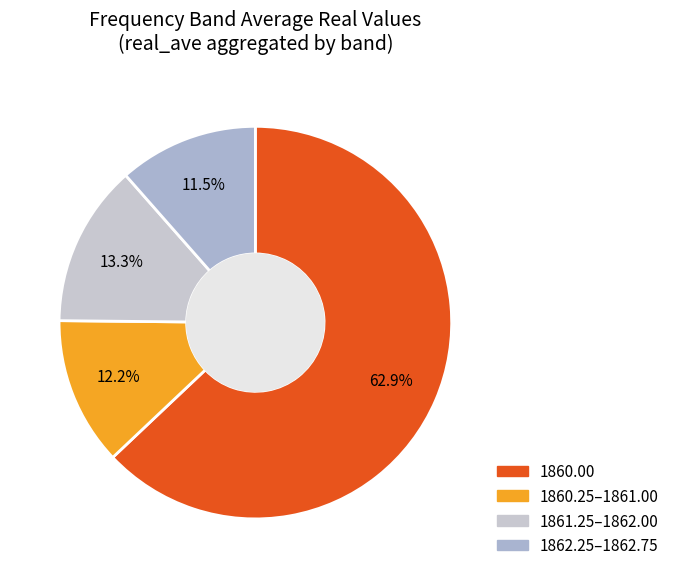

Count the number of slices in the pie.

4